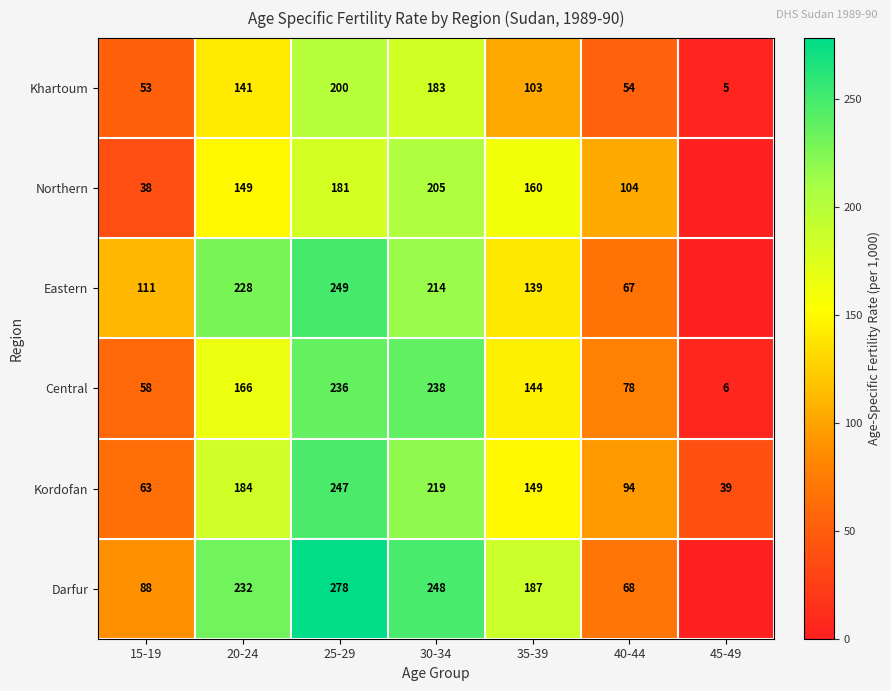

Read the Khartoum value at 45-49.

5